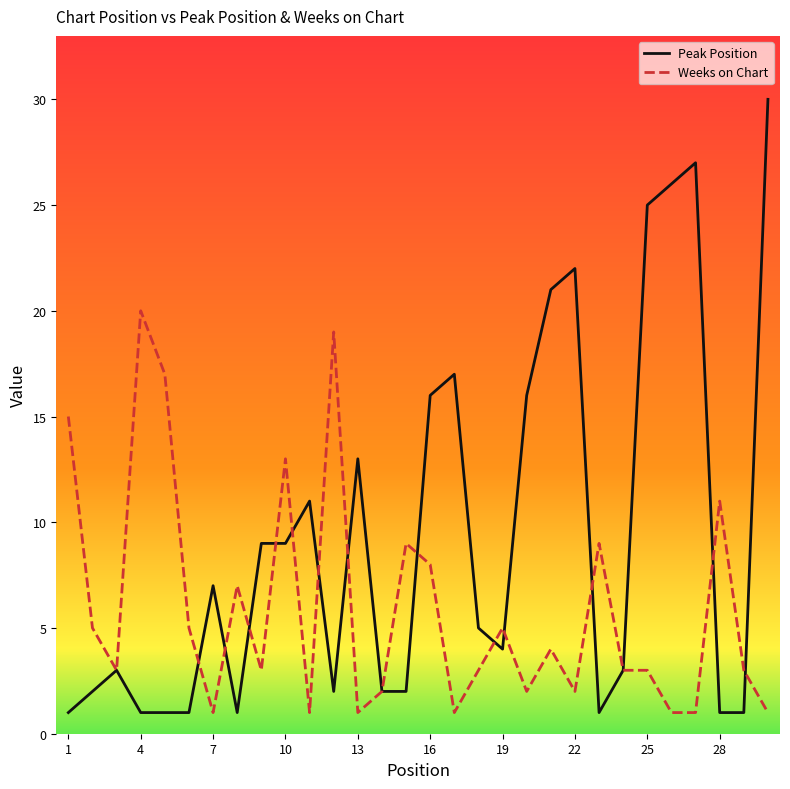

Rank the series by their average value, from highest to lowest.

Peak Position, Weeks on Chart